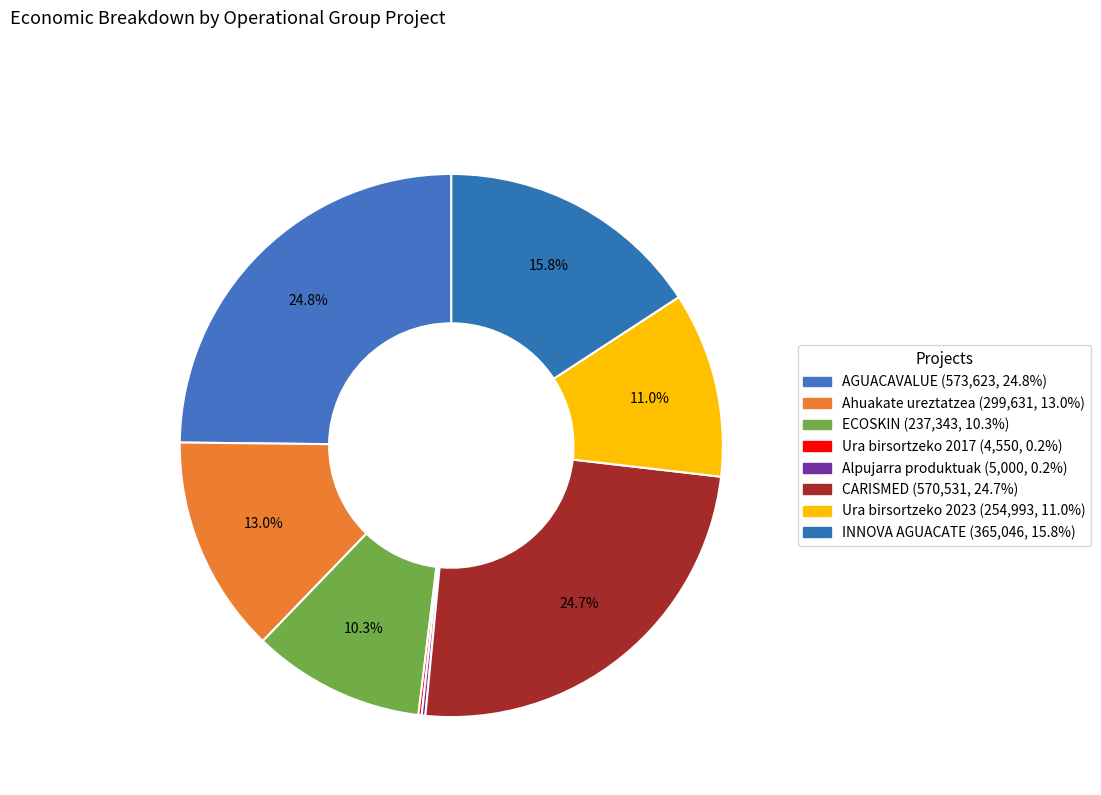

Is there any slice that represents more than half of the pie?

No